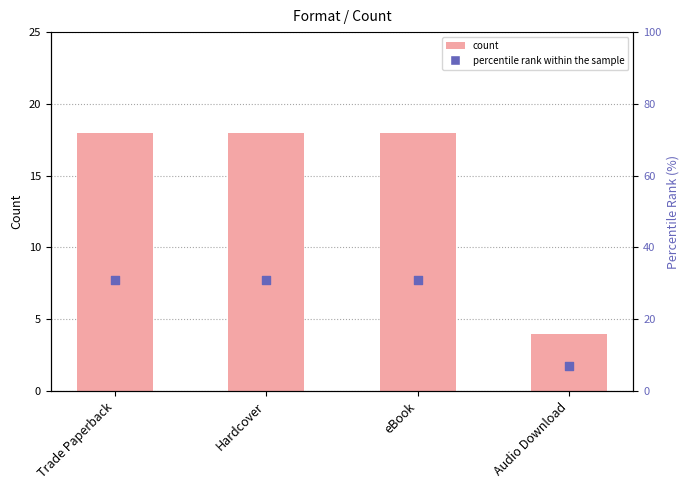

What is the total value across all series at Hardcover?

49.0